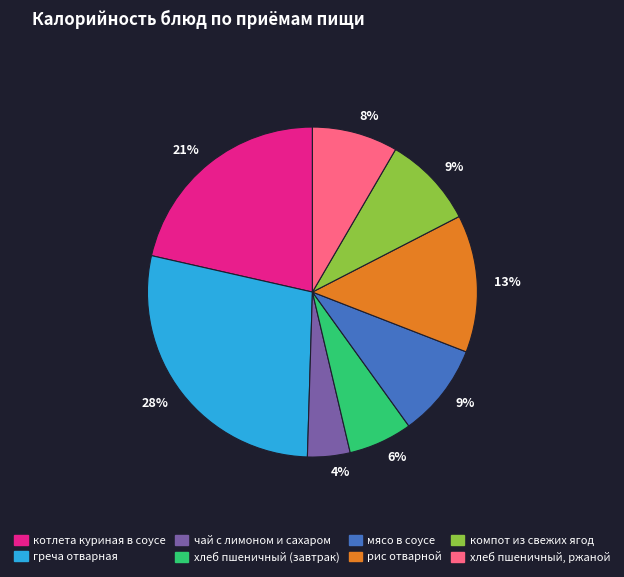

How many slices are in this pie chart?

8